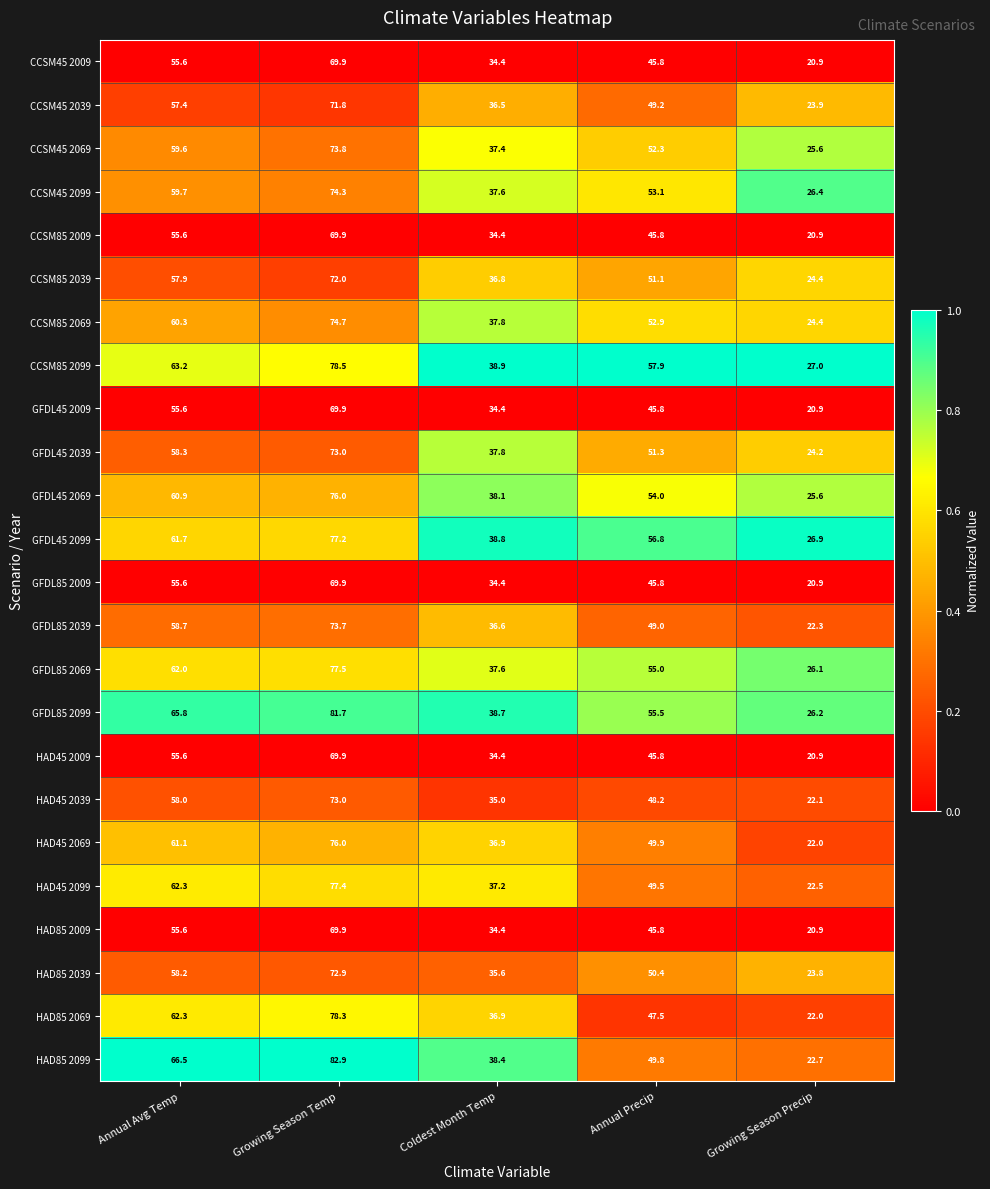

List the labels in order of CCSM85 2099 value, largest first.

Growing Season Temp, Annual Avg Temp, Annual Precip, Coldest Month Temp, Growing Season Precip